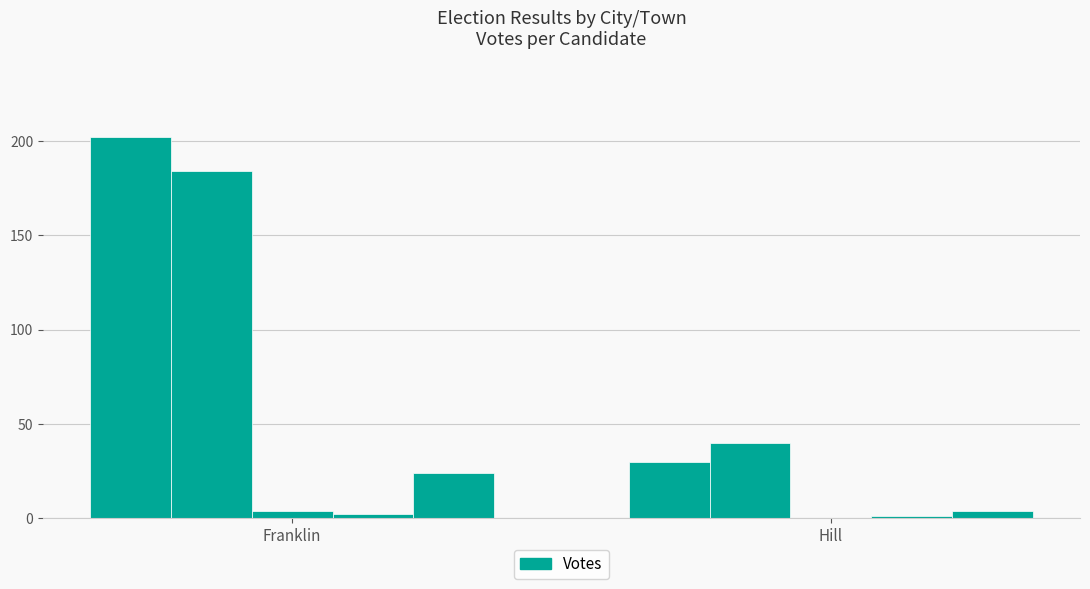

How many series are shown in this chart?

5